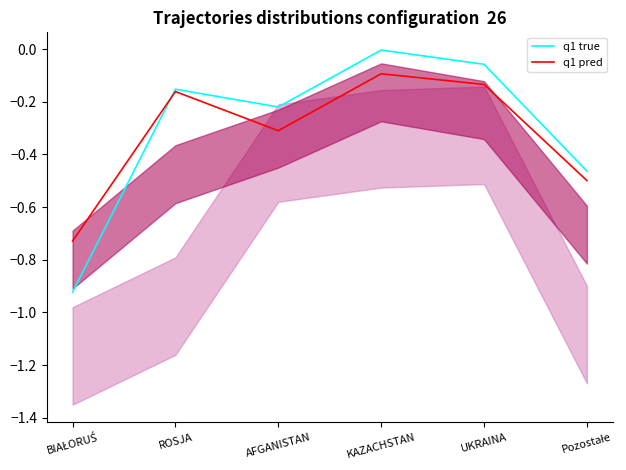

Reading left to right, list all the values displayed in this chart.

q1 true: BIAŁORUŚ=-0.9	ROSJA=-0.2	AFGANISTAN=-0.2	KAZACHSTAN=-0.0	UKRAINA=-0.1	Pozostałe=-0.5
q1 pred: BIAŁORUŚ=-0.7	ROSJA=-0.2	AFGANISTAN=-0.3	KAZACHSTAN=-0.1	UKRAINA=-0.1	Pozostałe=-0.5